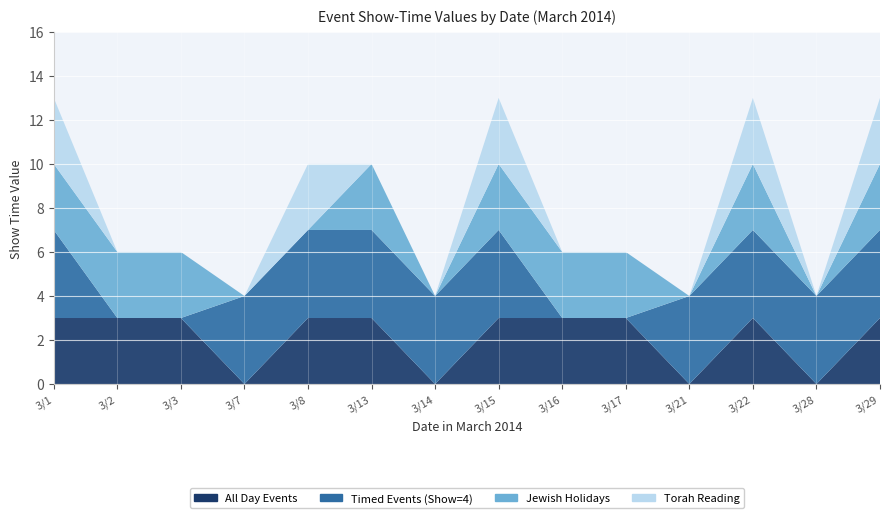

Reading left to right, transcribe all the data shown in this chart.

All Day Events: 3	3	3	0	3	3	0	3	3	3	0	3	0	3
Timed Events (Show=4): 4	0	0	4	4	4	4	4	0	0	4	4	4	4
Jewish Holidays: 3	3	3	0	0	3	0	3	3	3	0	3	0	3
Torah Reading: 3	0	0	0	3	0	0	3	0	0	0	3	0	3